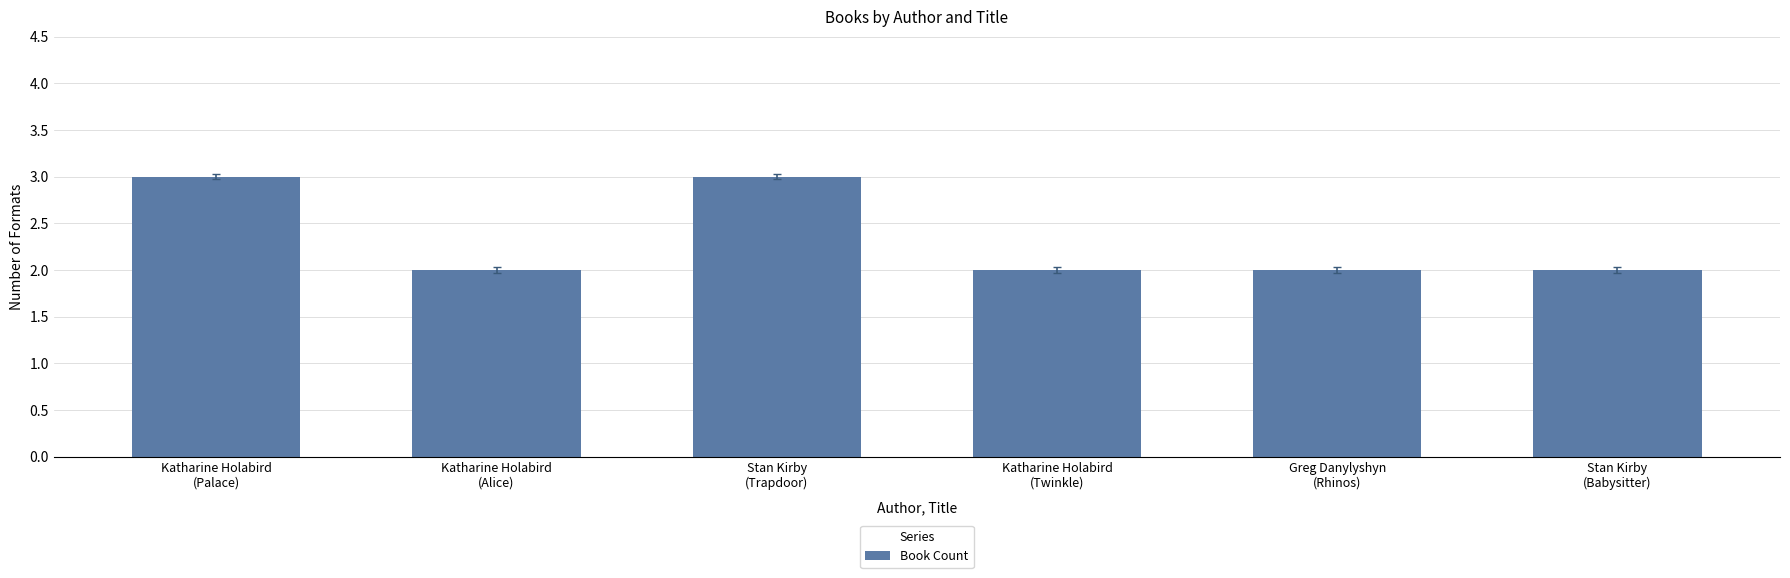

What is the maximum value shown in the chart?

3